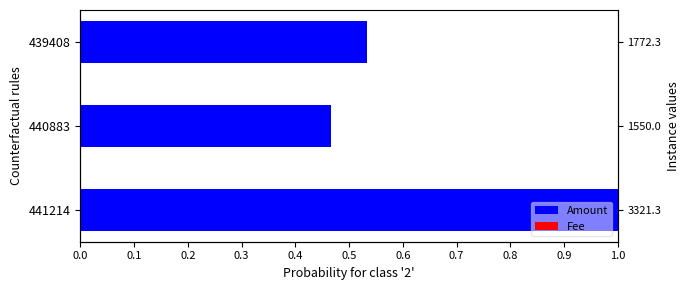

Between 0.0 and 0.2, which series saw the biggest shift?

Amount